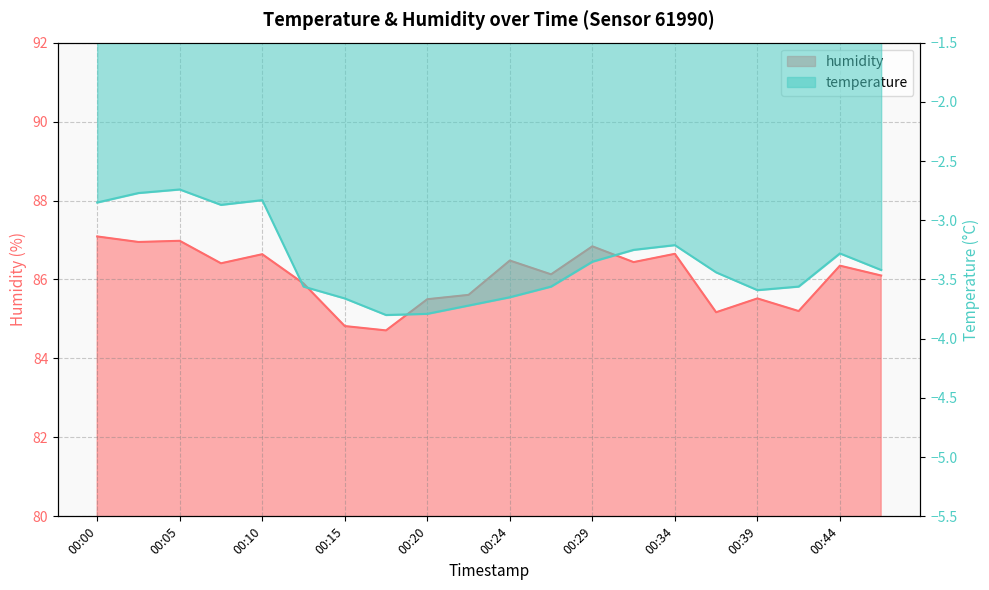

Which series has the largest total across all categories?

humidity